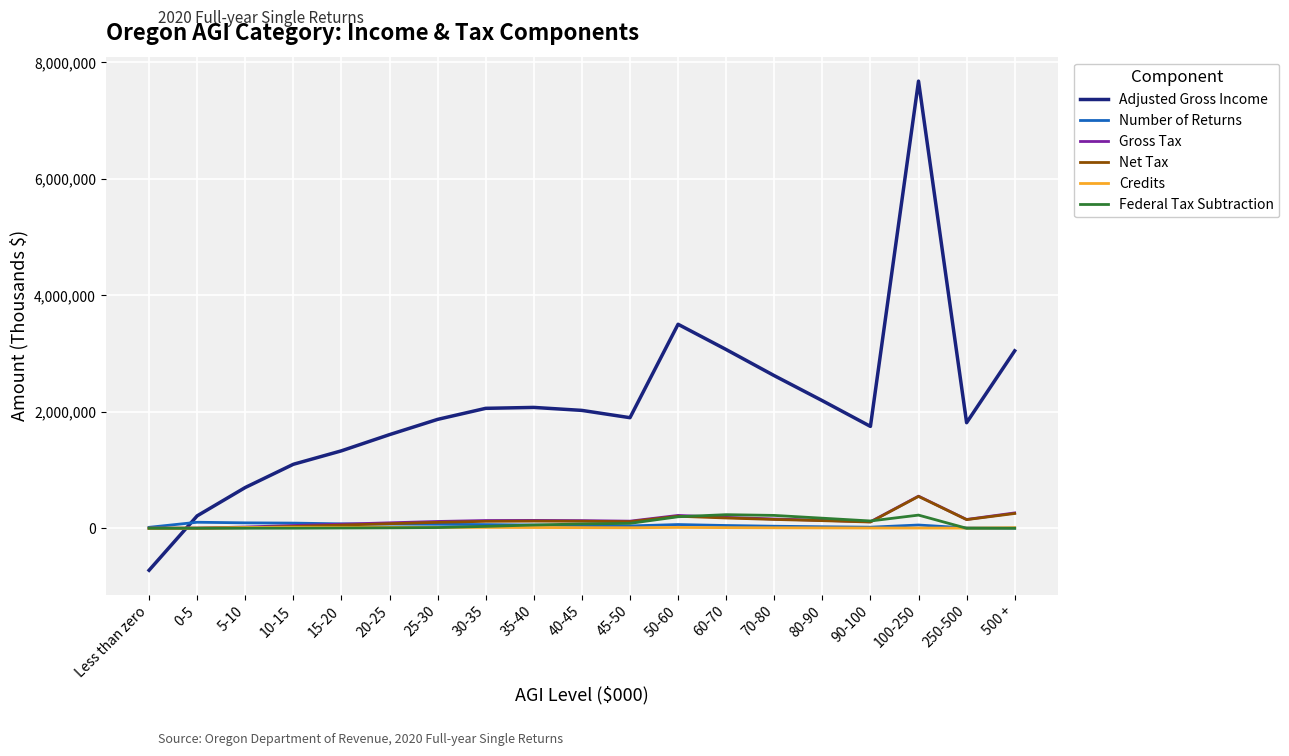

Is it true that Gross Tax equals 132908 at 30-35?

True